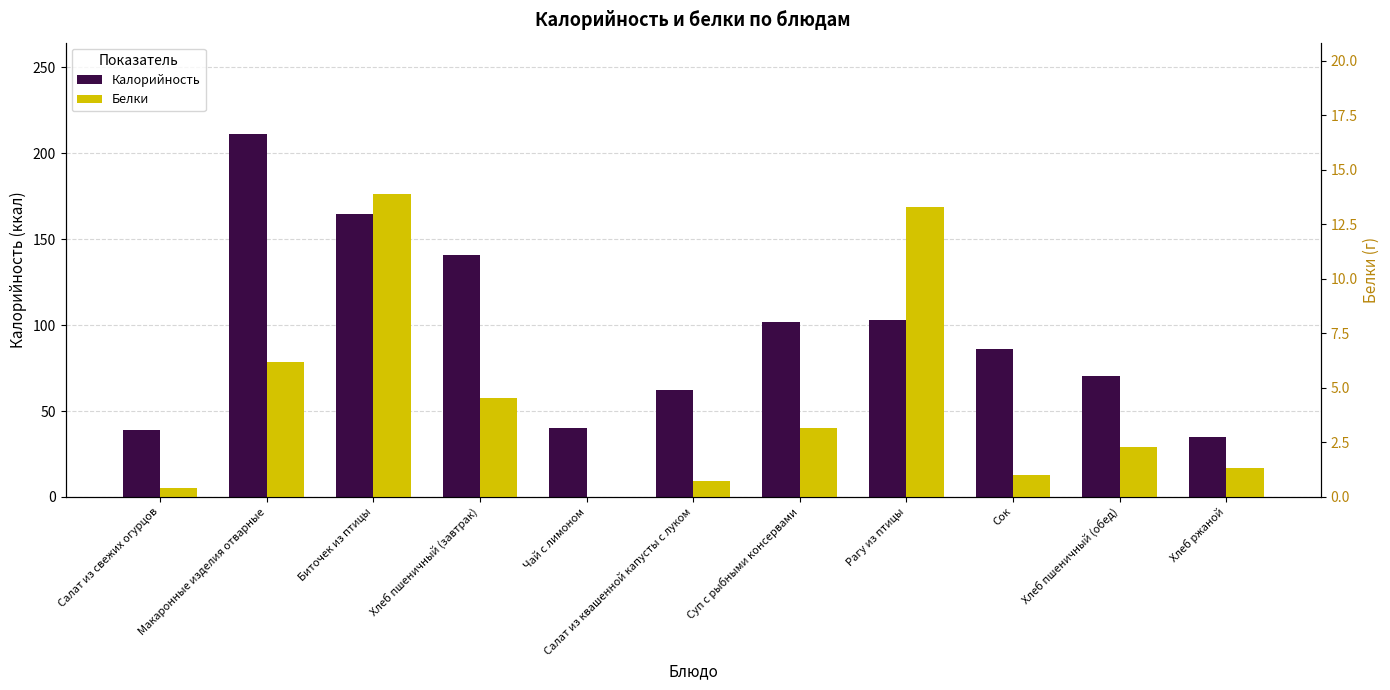

List the labels in order of Белки value, largest first.

Биточек из птицы, Рагу из птицы, Макаронные изделия отварные, Хлеб пшеничный (завтрак), Суп с рыбными консервами, Хлеб пшеничный (обед), Хлеб ржаной, Сок, Салат из квашенной капусты с луком, Салат из свежих огурцов, Чай с лимоном